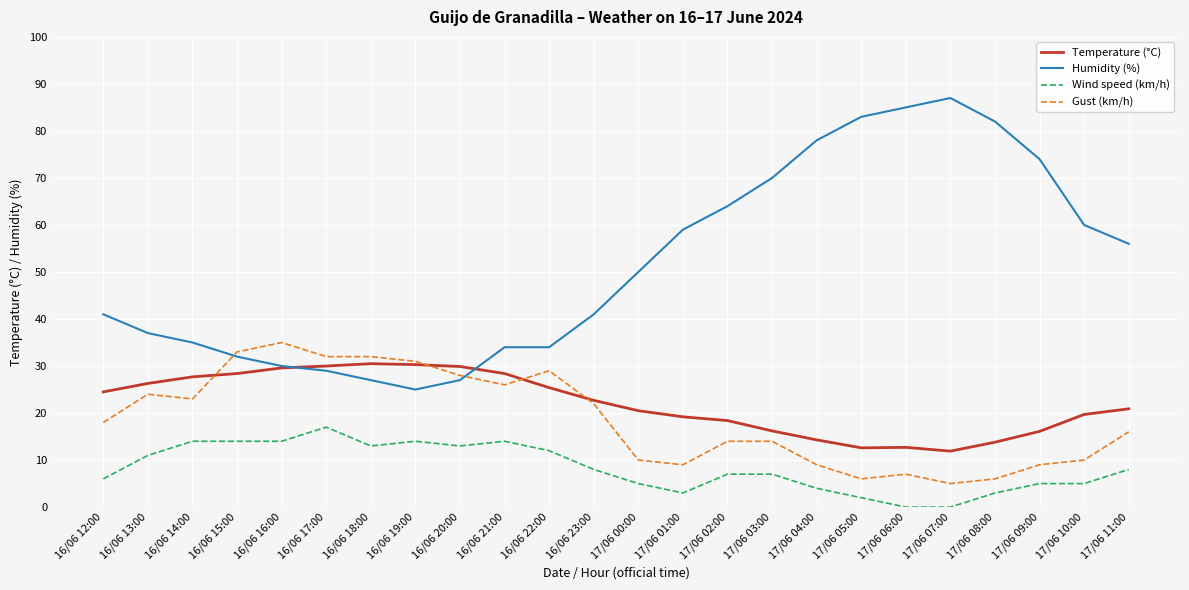

What is the difference between the second highest and minimum values in the Wind speed (km/h) series?

14.0